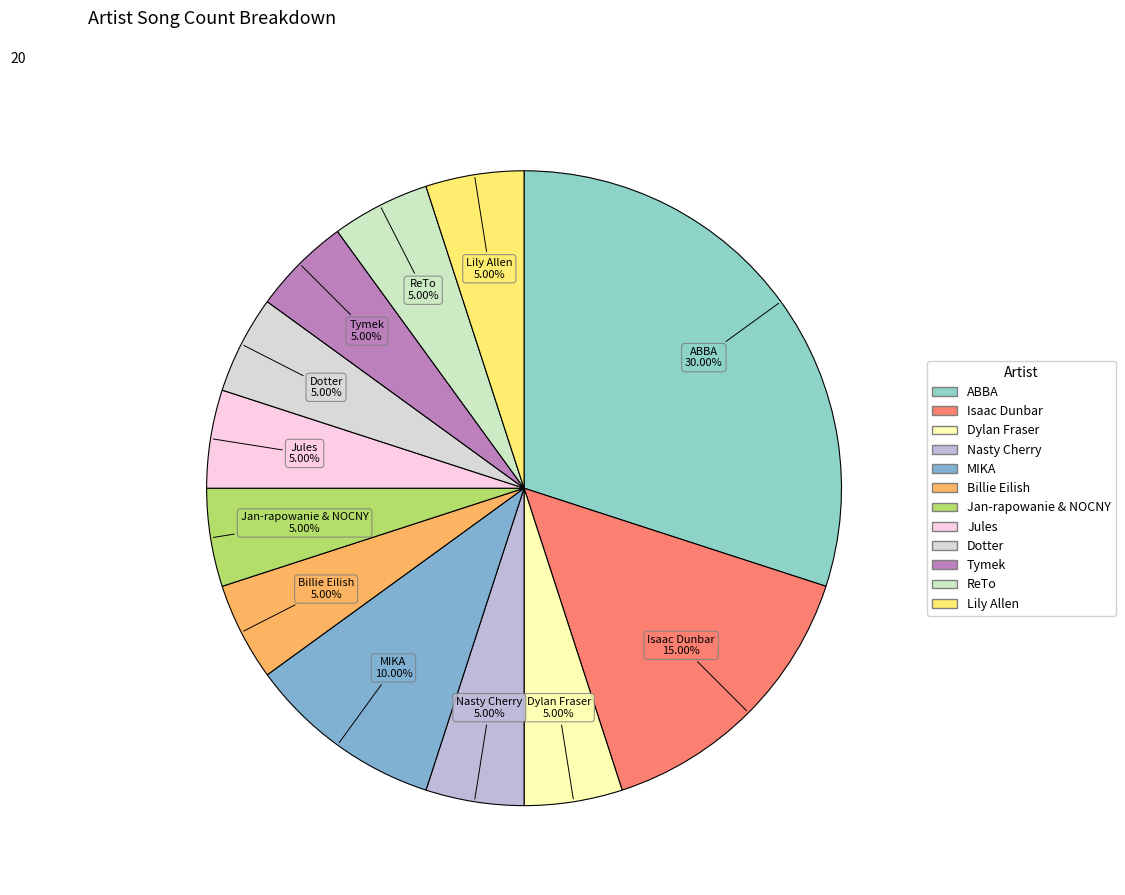

How many slices are in this pie chart?

12